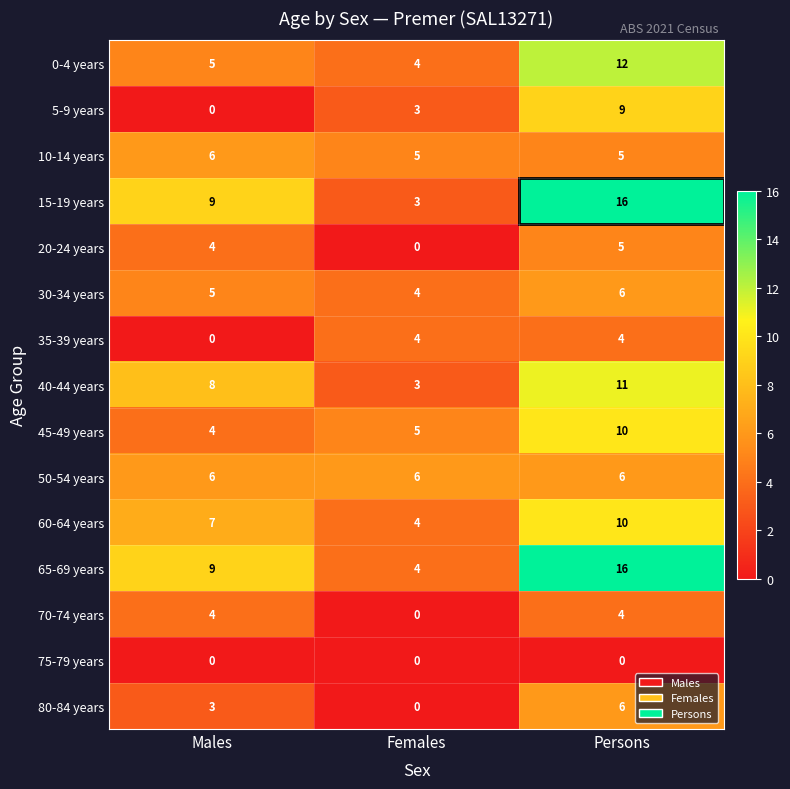

True or false: 80-84 years has a value of 6 at Persons.

True